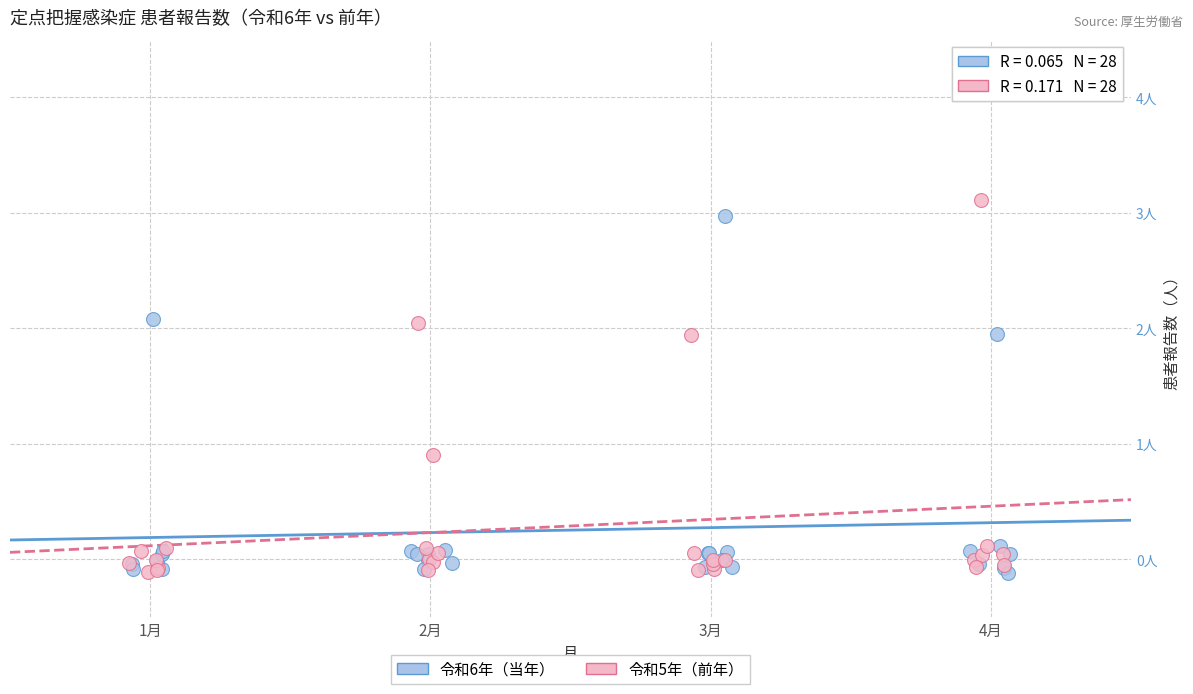

What are all the series names shown in the legend?

令和6年（当年）, 令和5年（前年）